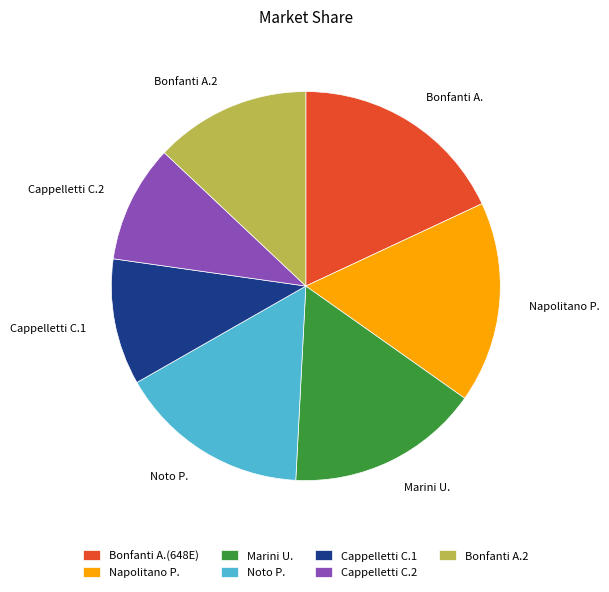

Approximately how many times larger is the value at Cappelletti C.1 compared to Marini U.?

0.7